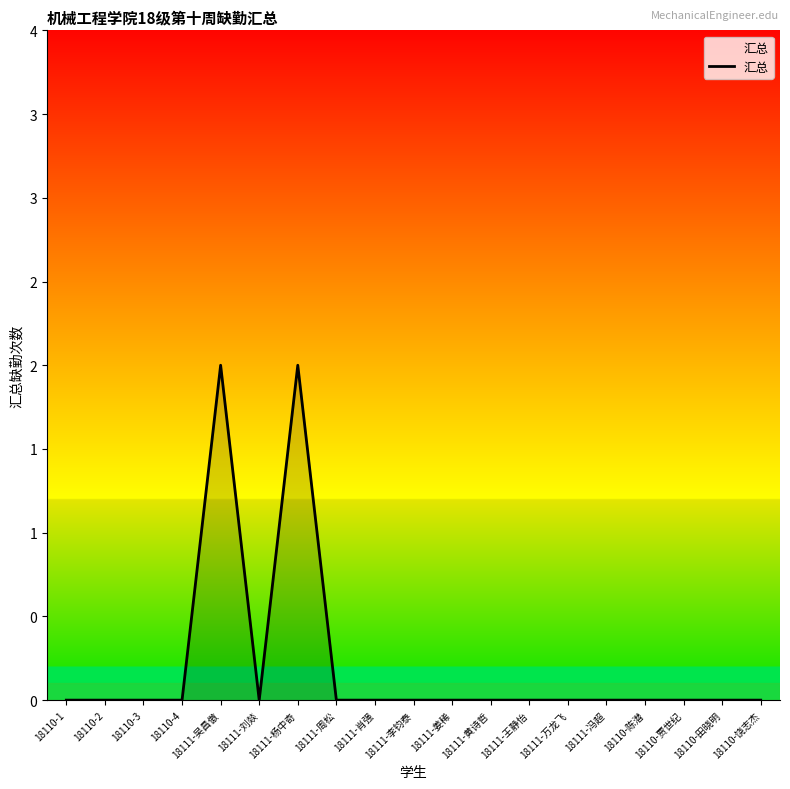

Is this an area chart (filled region under the line)?

Yes